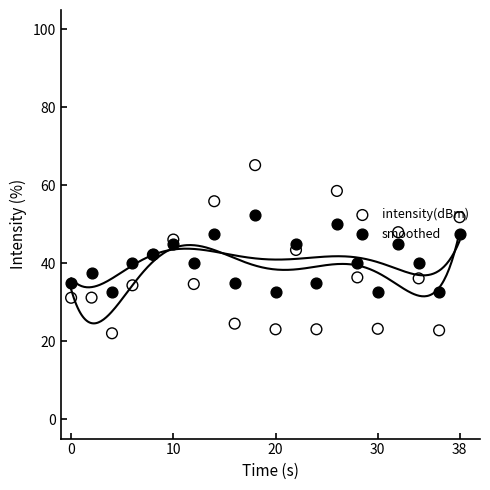

Which series reaches the minimum Y coordinate?

intensity(dBm)